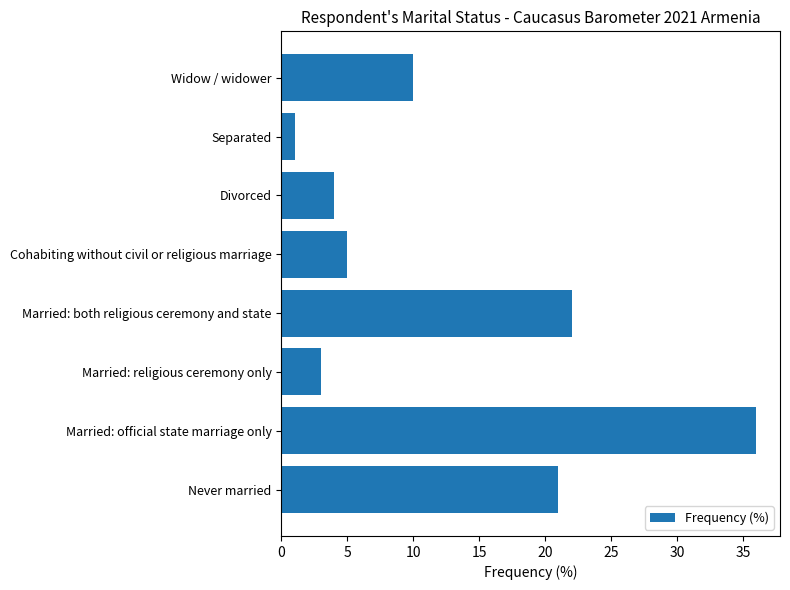

How many values are below 10?

4